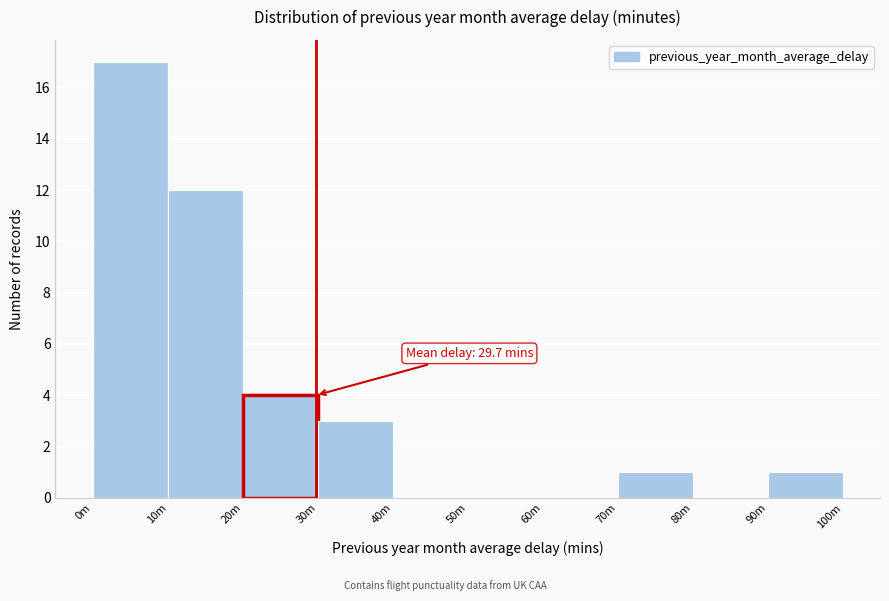

Reading left to right, extract all data points from this chart.

0m=17	10m=12	20m=4	30m=3	40m=0	50m=0	60m=0	70m=1	80m=0	90m=1